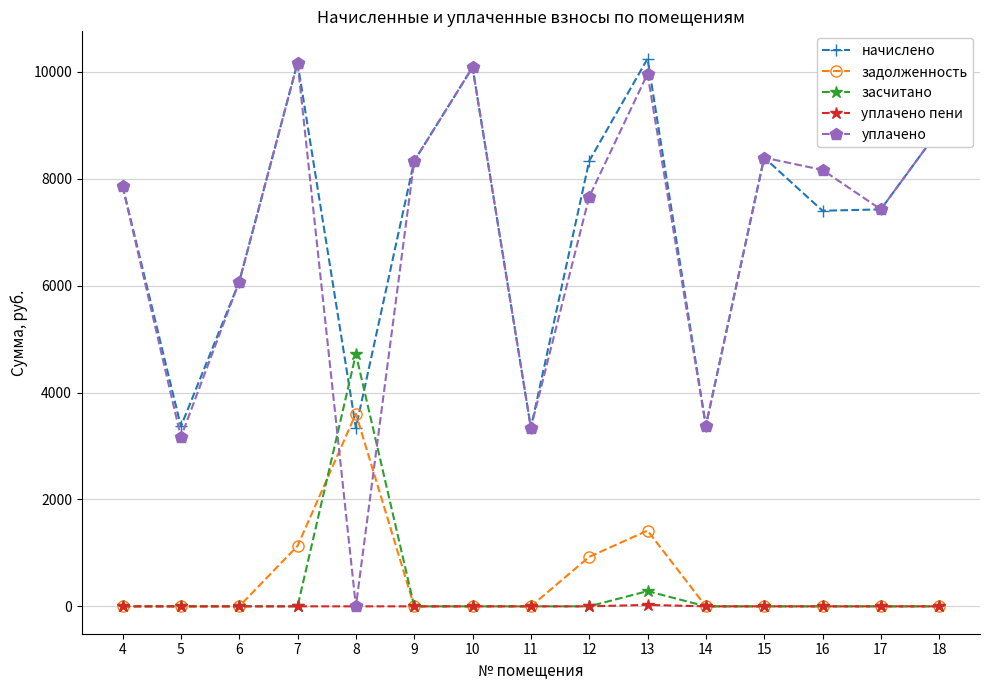

True or false: задолженность has a value of 0.0 at 15.

True